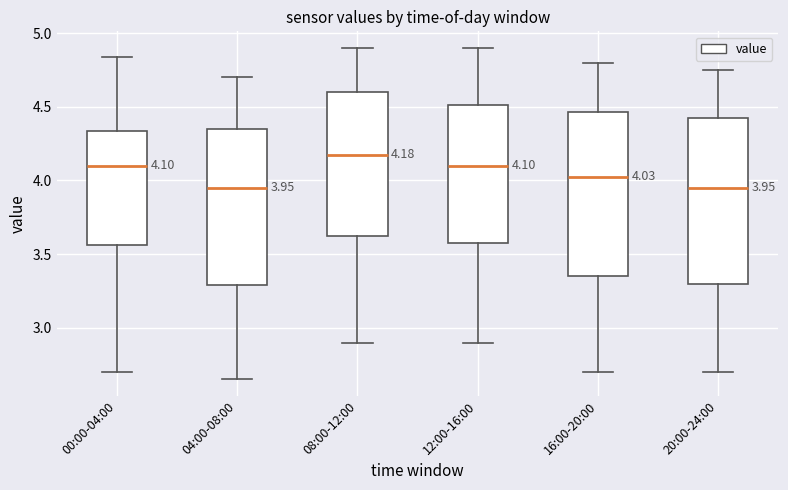

Which box's median line is the highest?

08:00-12:00